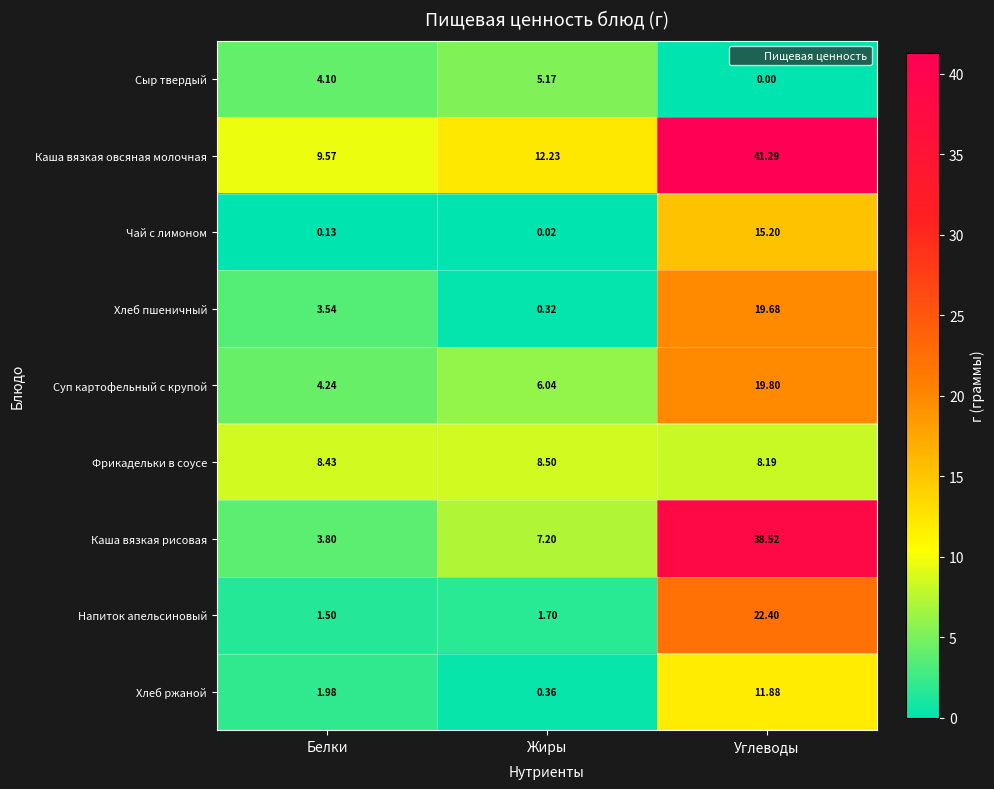

At which category does the chart reach its peak across all series?

Углеводы